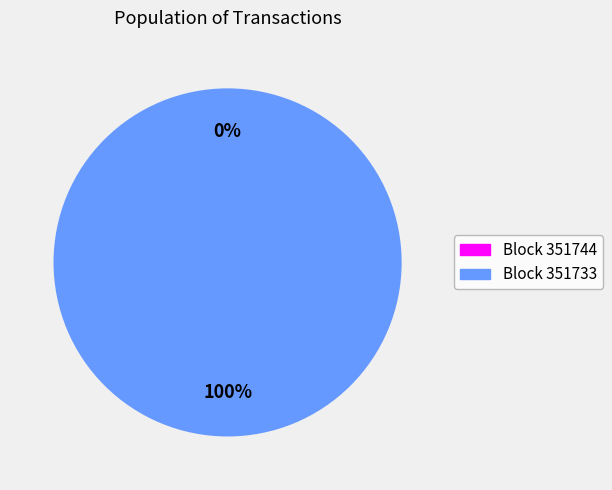

To the nearest percent, what is the average slice percentage?

50%